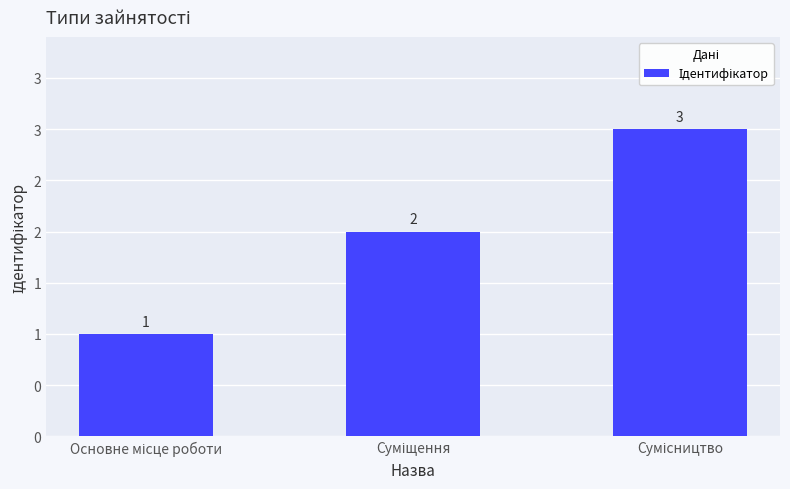

Does the chart contain any negative values?

No